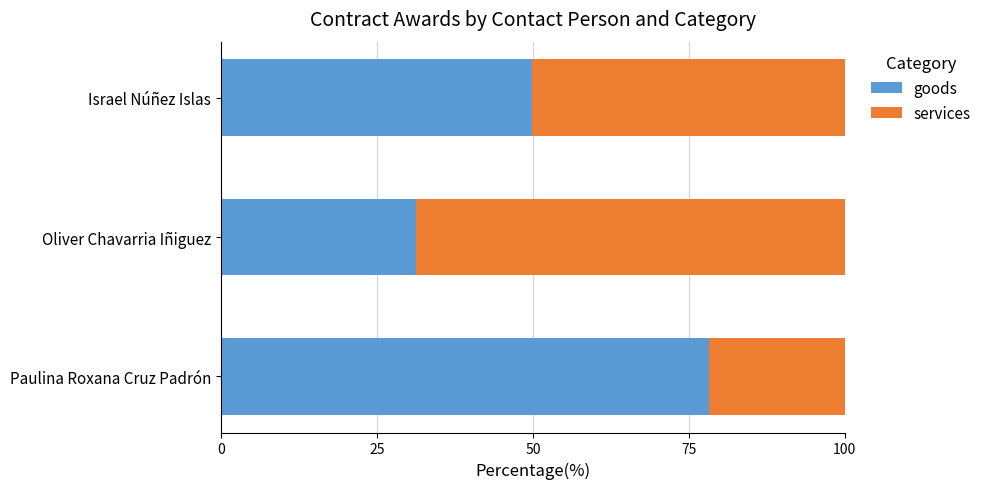

Is it true that goods equals 35.5 at Paulina Roxana Cruz Padrón?

False